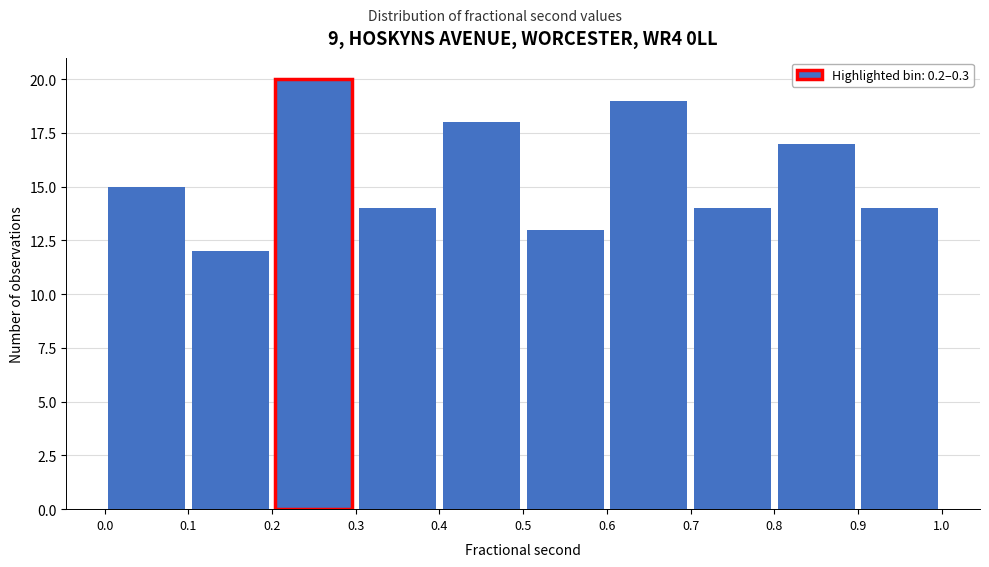

Over which range of the x-axis is the bar tallest?

0.2 to 0.3